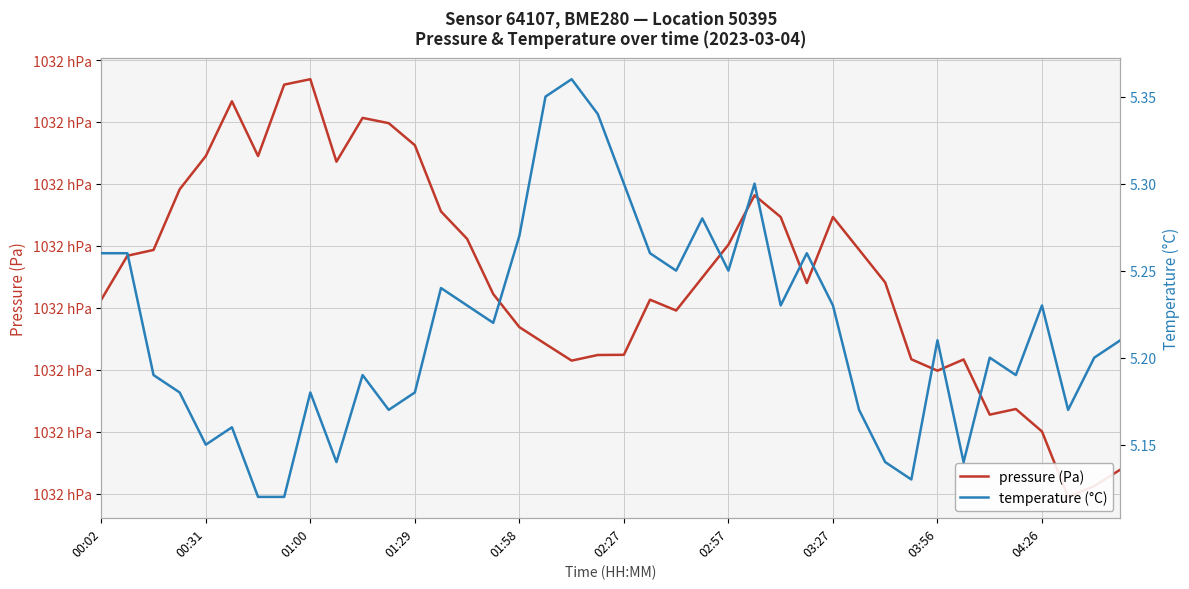

Reading left to right, extract all data points from this chart.

pressure (Pa): 103191.3	103198.4	103199.3	103209.1	103214.5	103223.3	103214.5	103226.0	103226.9	103213.6	103220.7	103219.8	103216.2	103205.6	103201.1	103192.2	103186.9	103184.2	103181.5	103182.4	103182.4	103191.3	103189.6	103194.9	103200.2	103208.2	103204.7	103194.0	103204.7	103199.4	103194.1	103181.7	103179.8	103181.7	103172.8	103173.7	103170.0	103159.5	103161.2	103163.9
temperature (°C): 5.3	5.3	5.2	5.2	5.2	5.2	5.1	5.1	5.2	5.1	5.2	5.2	5.2	5.2	5.2	5.2	5.3	5.3	5.4	5.3	5.3	5.3	5.2	5.3	5.2	5.3	5.2	5.3	5.2	5.2	5.1	5.1	5.2	5.1	5.2	5.2	5.2	5.2	5.2	5.2